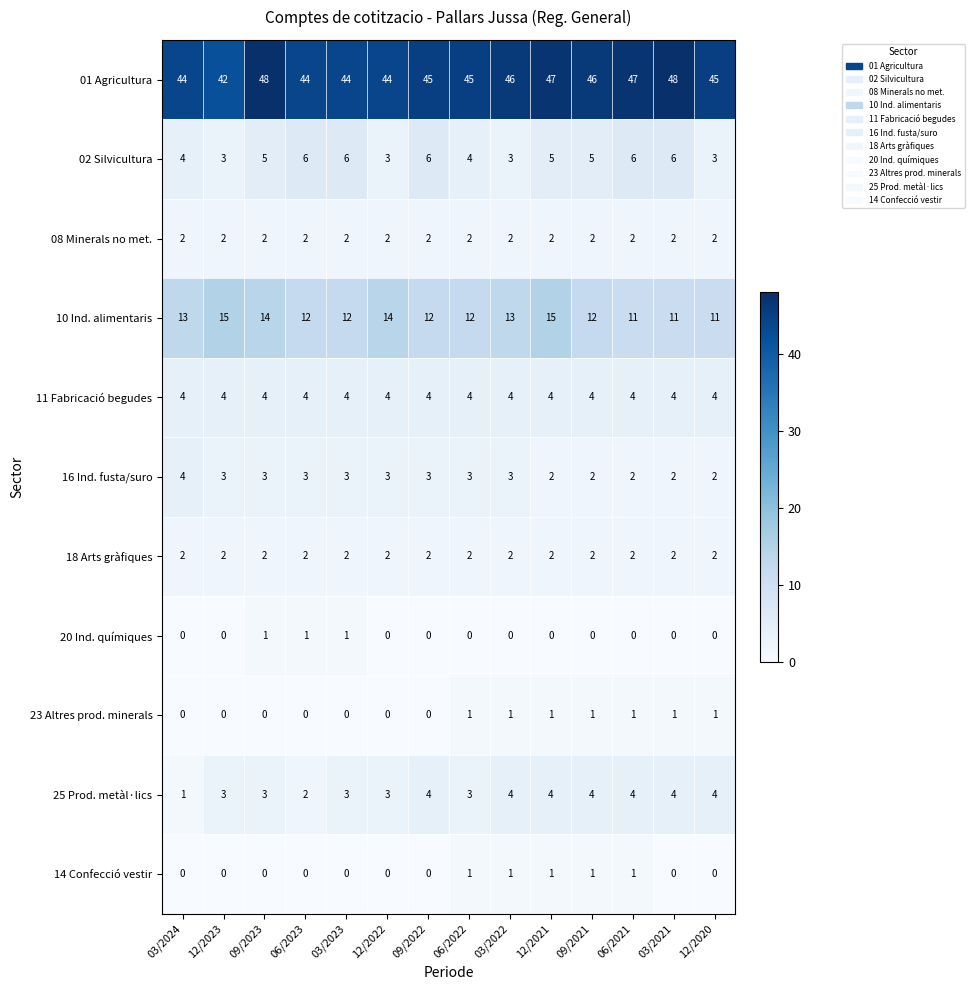

Is it true that 18 Arts gràfiques equals 2 at 03/2024?

True